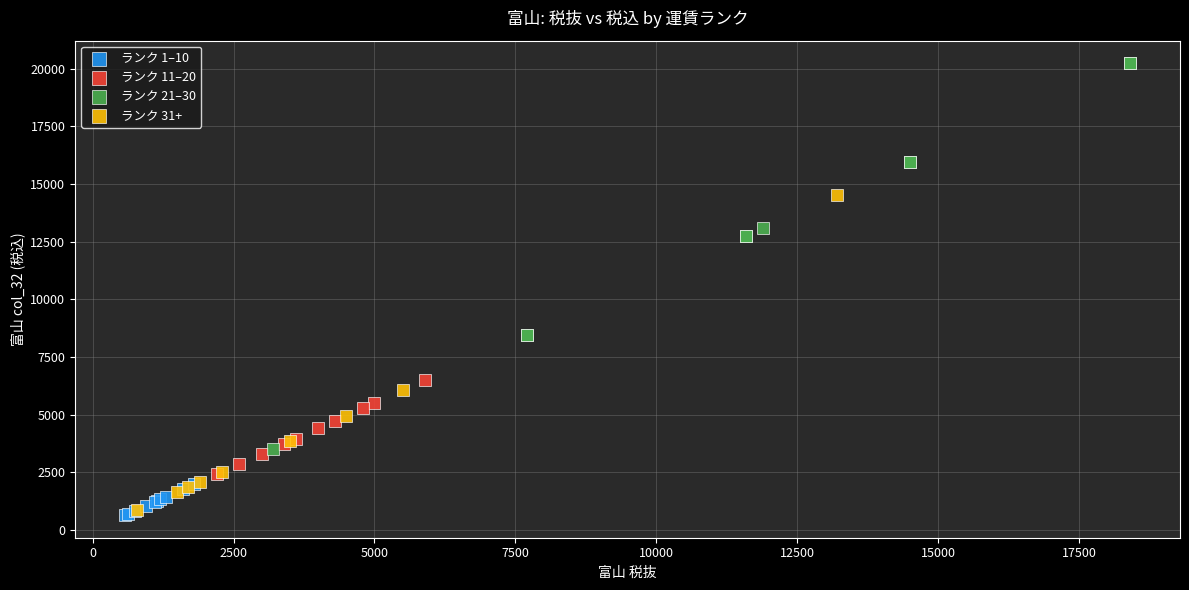

Which series contains the lowest Y value?

ランク 1–10